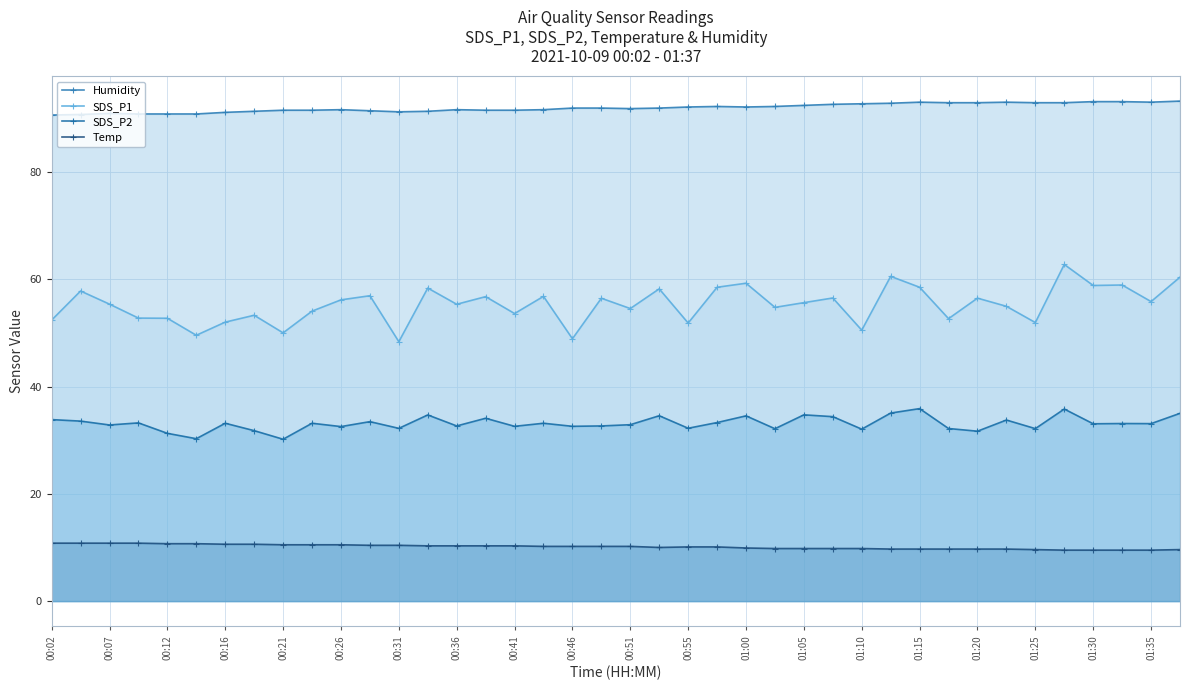

What is the value of the Temp point at the 2nd from the left?

10.8